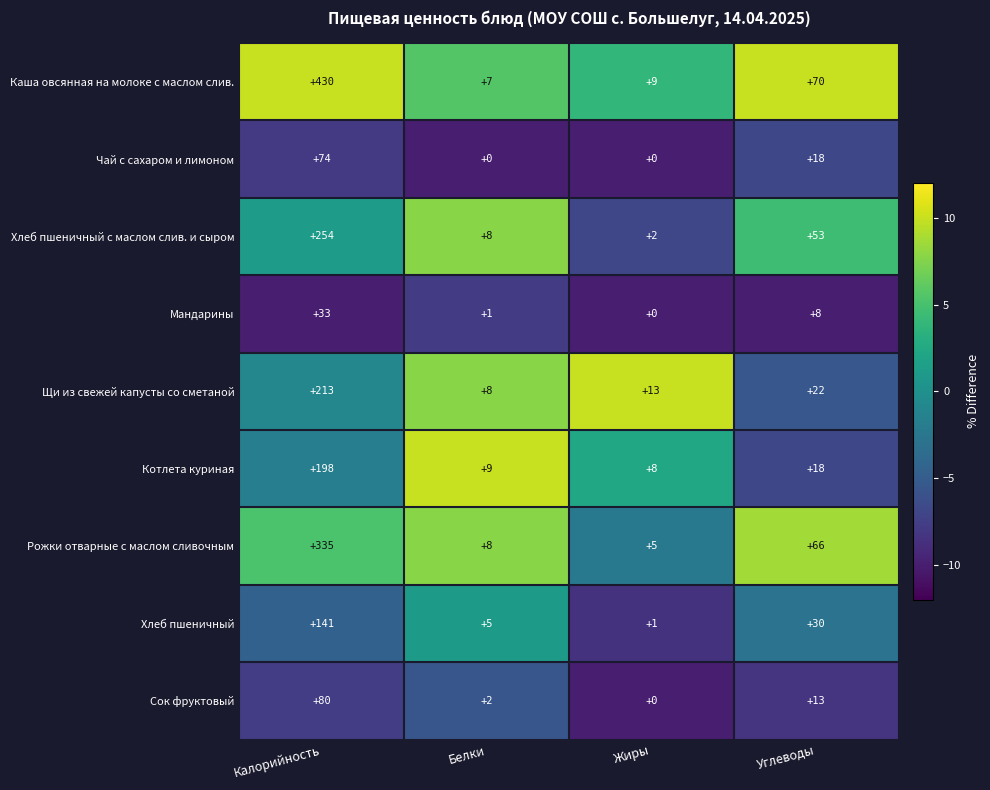

Which series has the largest total across all categories?

Каша овсянная на молоке с маслом слив.